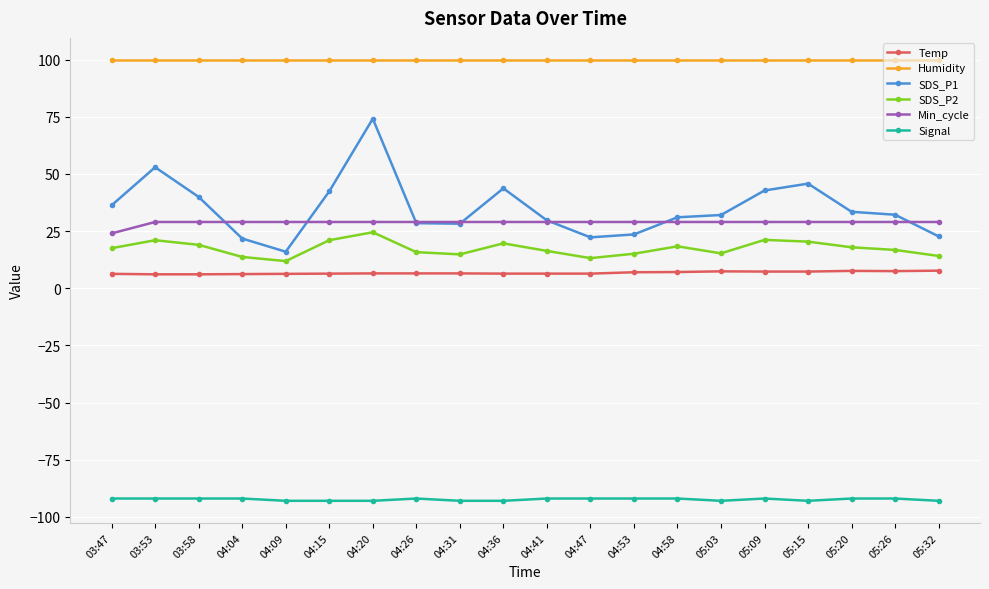

How many distinct data groups are displayed?

6